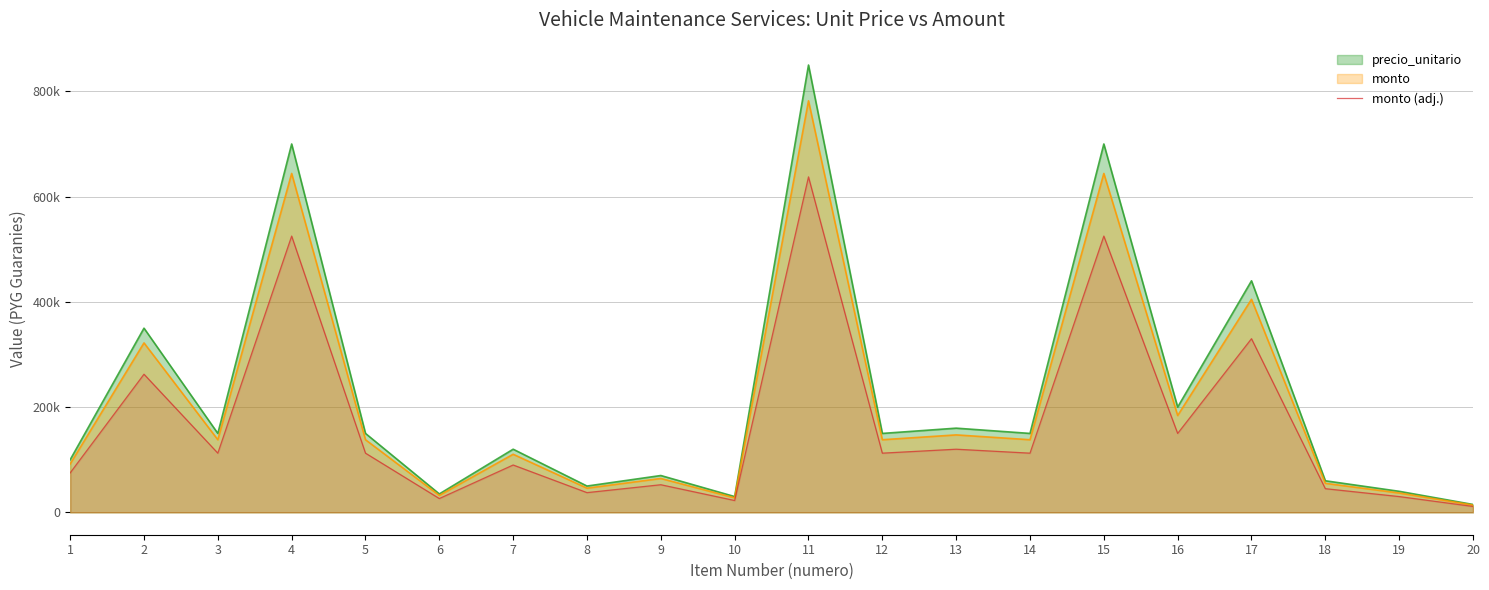

How many interior local peaks (higher than both neighbors) does the data have?

8